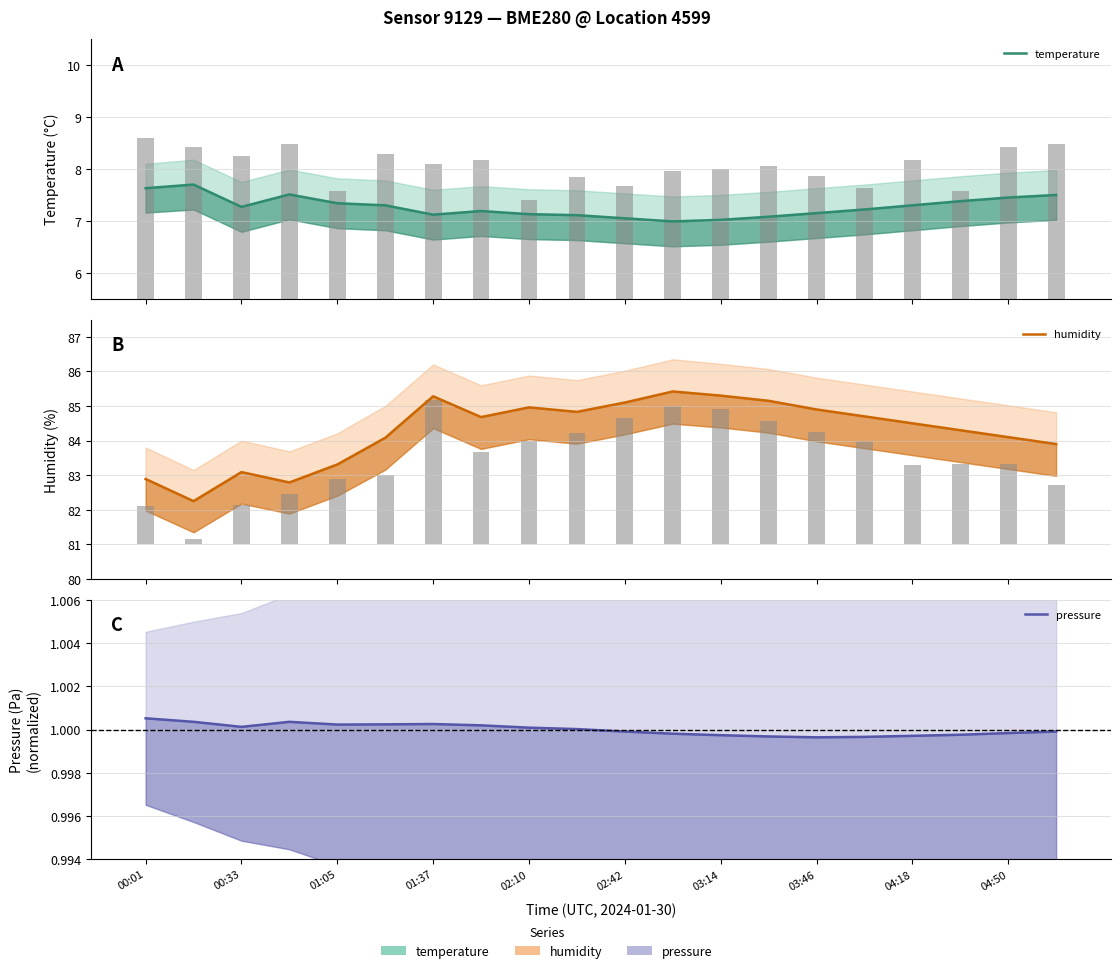

At which category does the chart reach its minimum across all series?

03:46